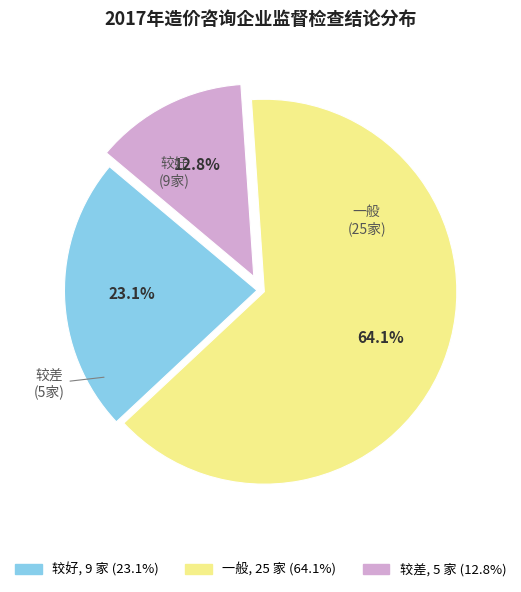

What percentage do 较好 and 较差 together represent?

35.9%